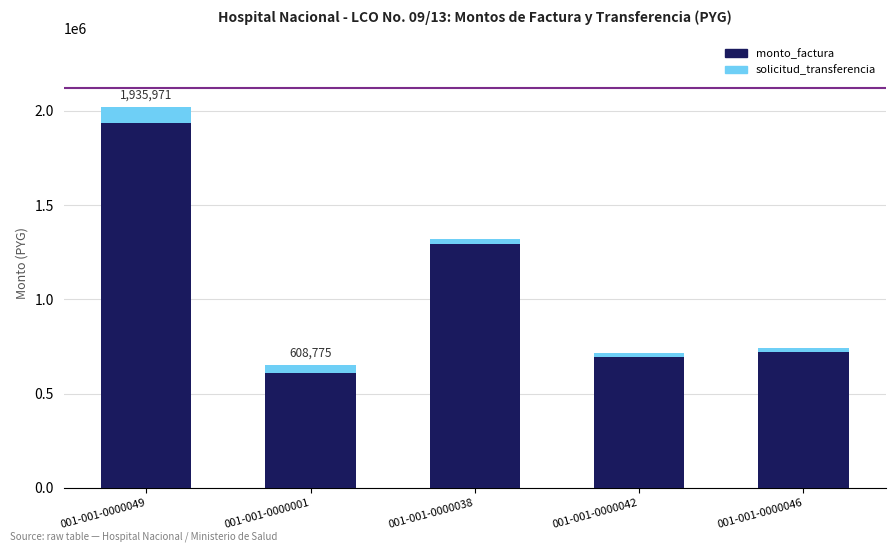

At which category is the sum across all series the highest?

001-001-0000049